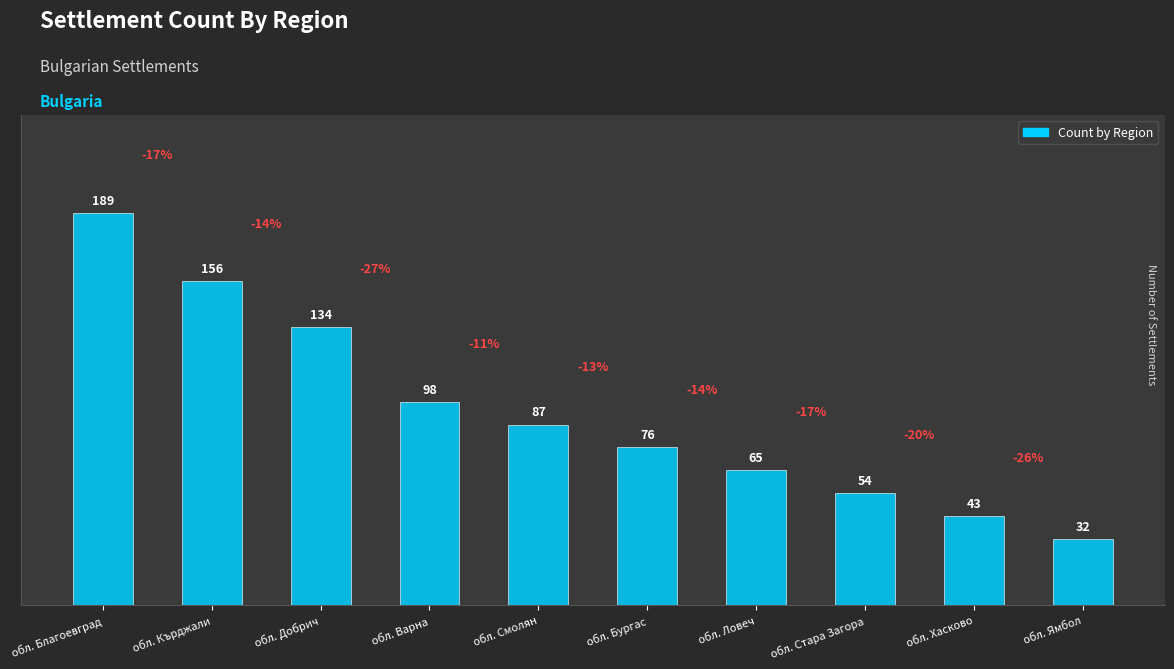

What is the change in value from обл. Добрич to обл. Стара Загора?

-80